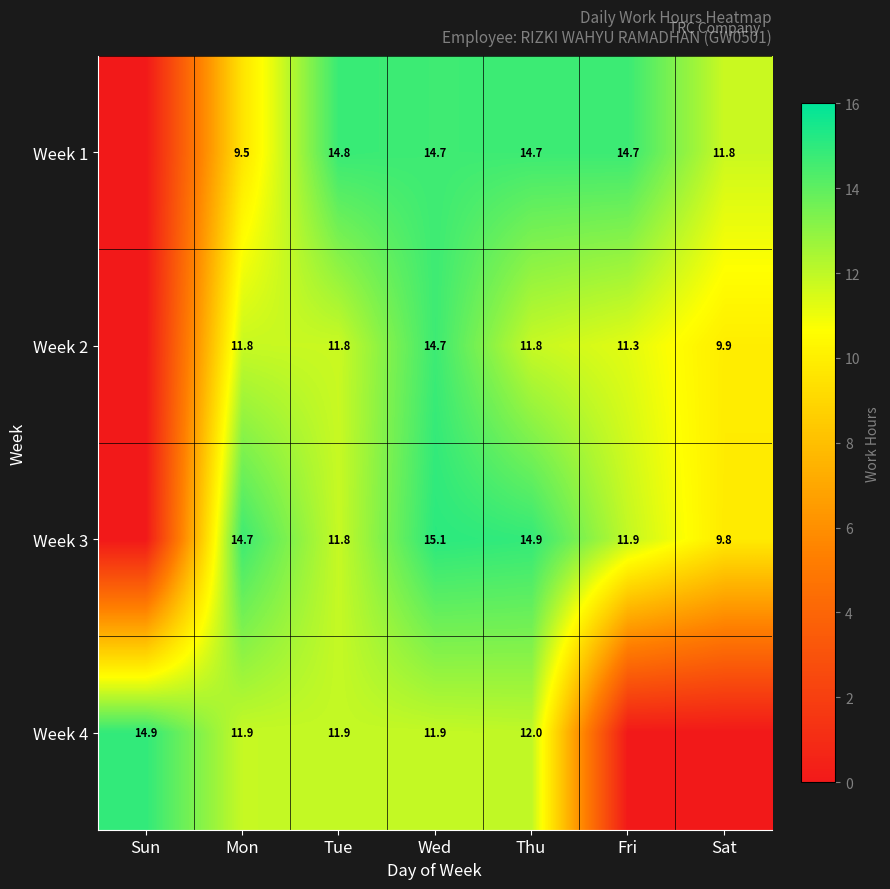

At Thu, list the series in order from smallest to largest.

Week 2, Week 4, Week 1, Week 3